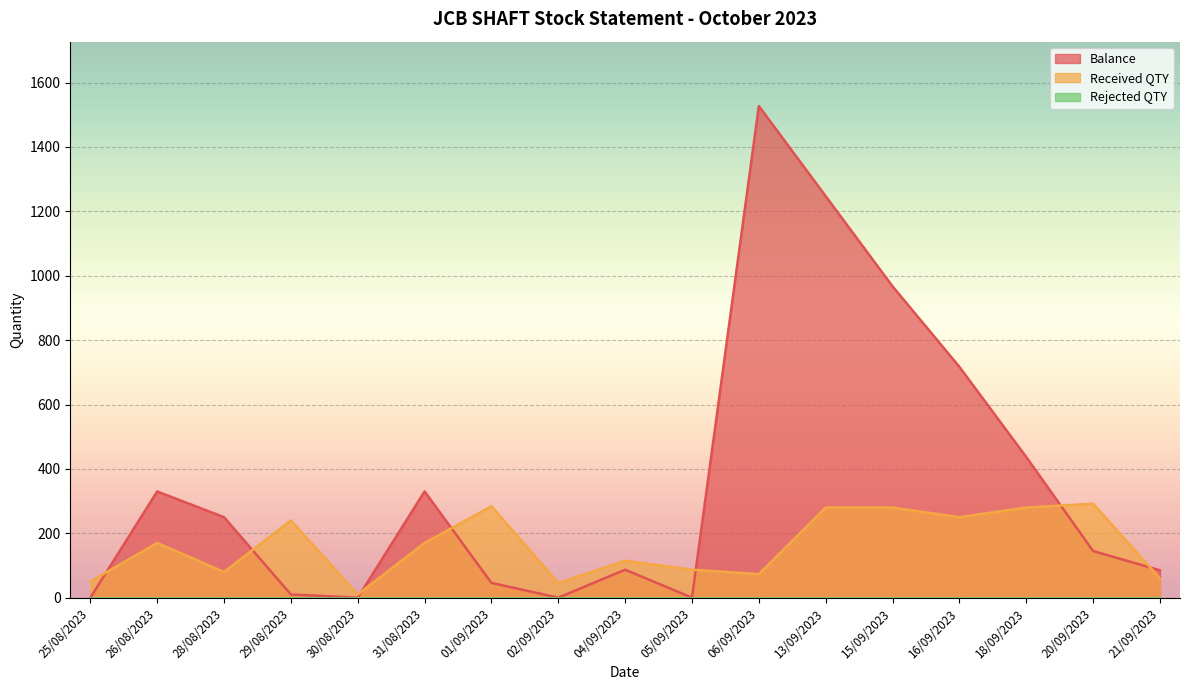

Which series has the largest total across all categories?

Balance